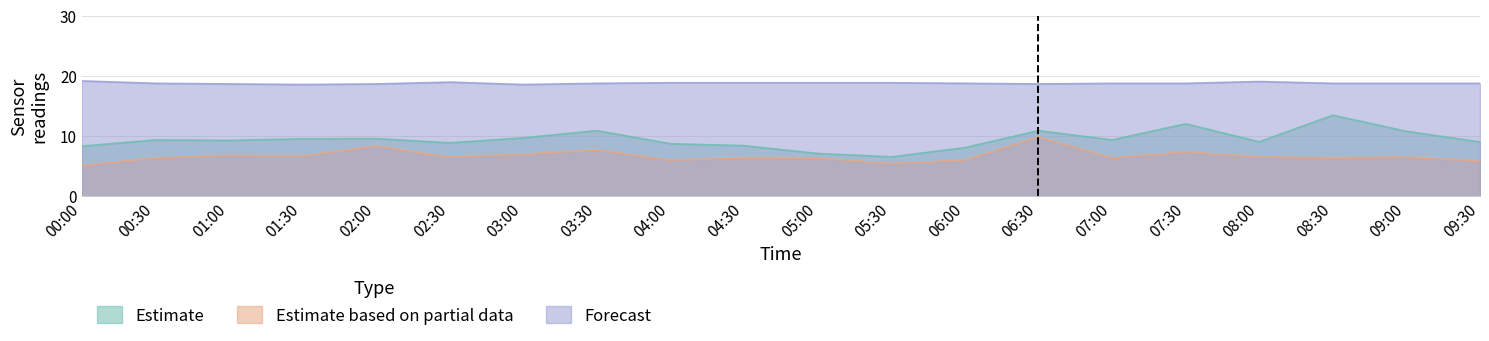

At how many categories does at least one series exceed 9?

20